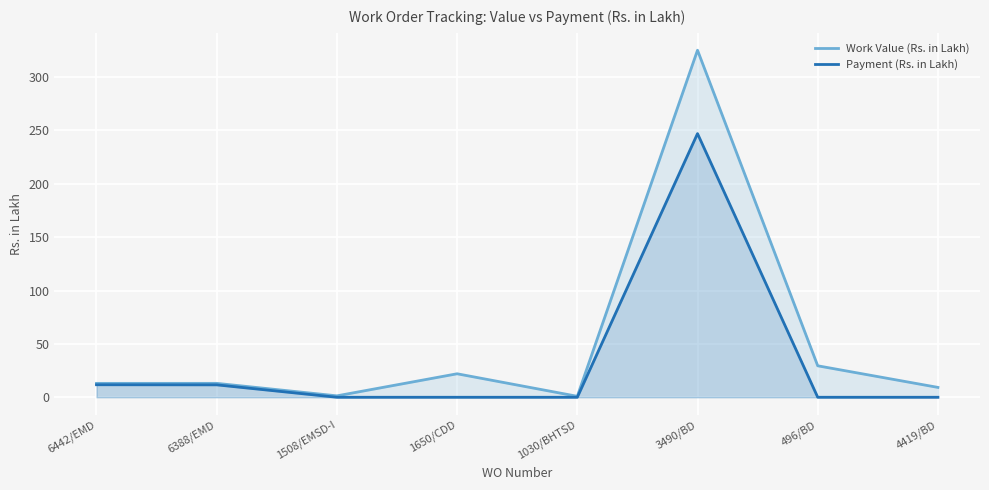

Which category has the lowest value in the Work Value (Rs. in Lakh) series?

1030/BHTSD